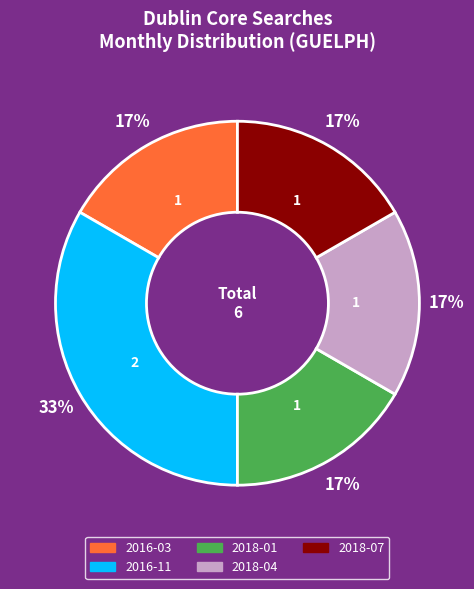

Does 2018-01 account for over 50% of the chart?

No